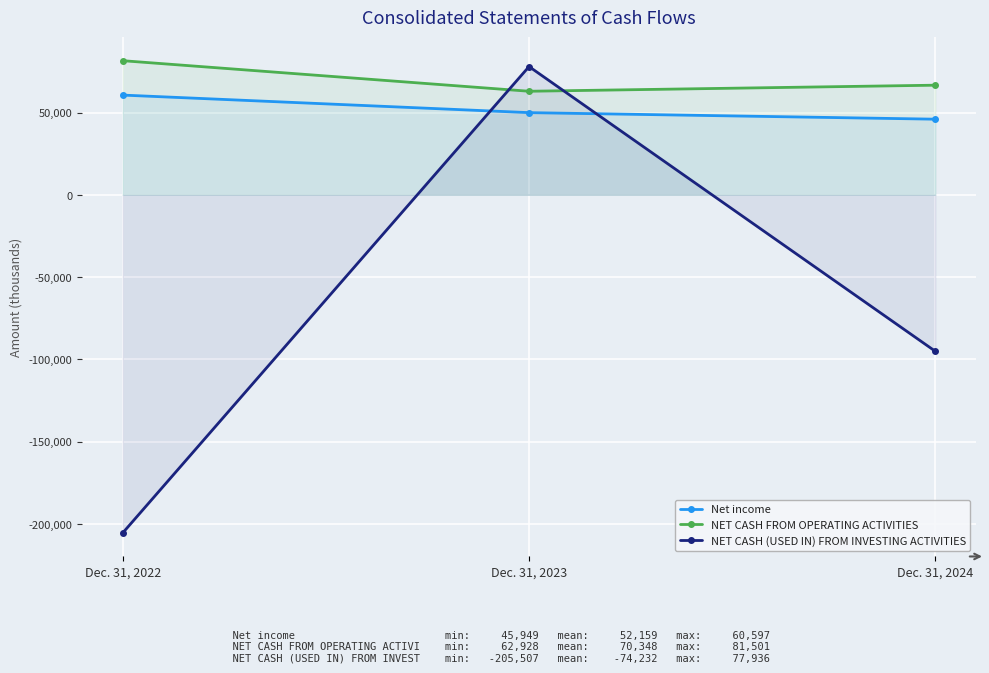

How many data points in NET CASH FROM OPERATING ACTIVITIES are less than 66615?

1